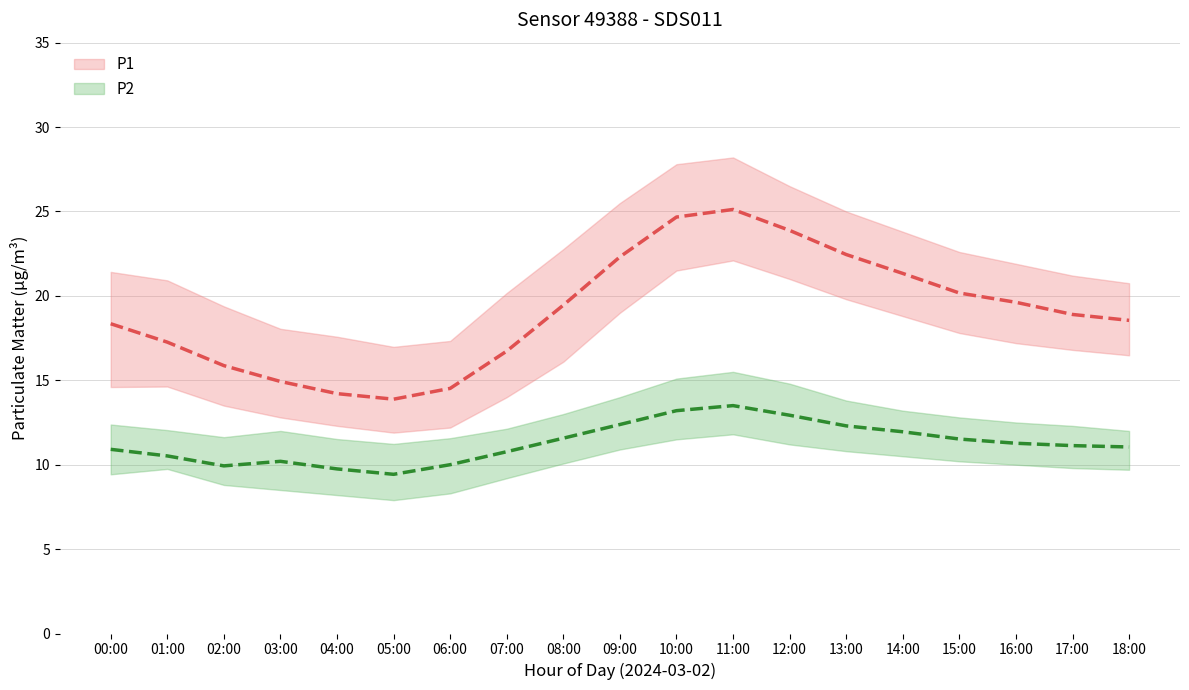

The P2 series shows 19.7 at 10:00. True or false?

False